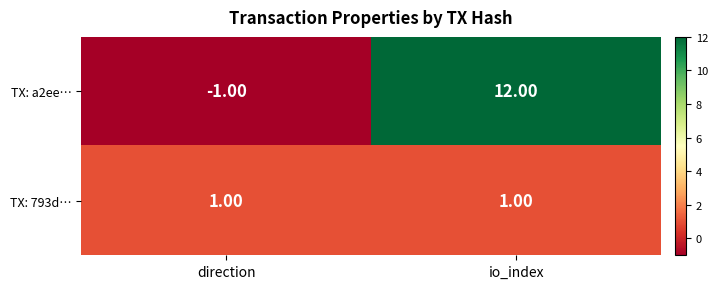

At how many categories does at least one series exceed 8?

1